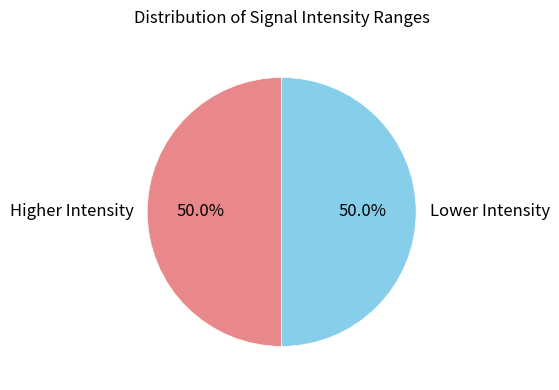

Count the number of slices in the pie.

2